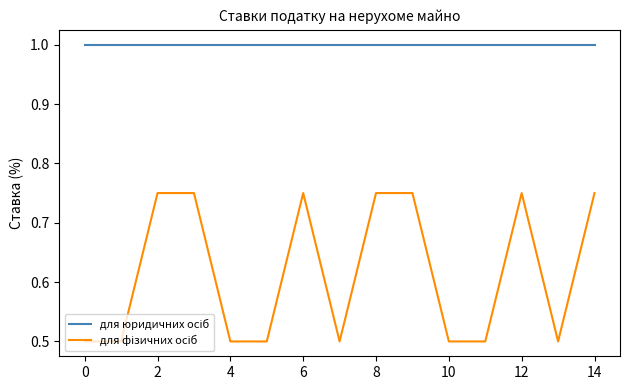

What is the greatest value displayed?

1.0